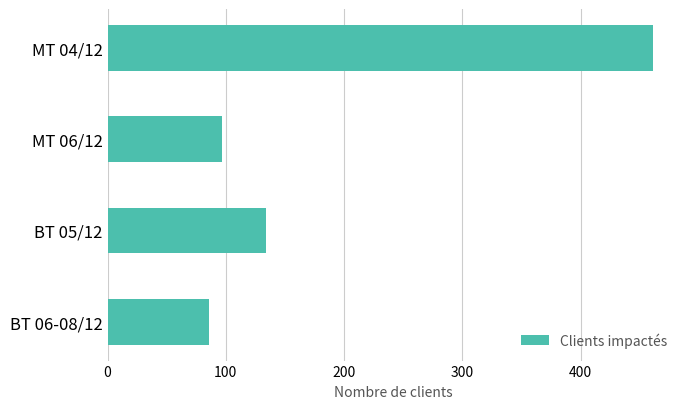

The value at MT 04/12 is 461. True or false?

True